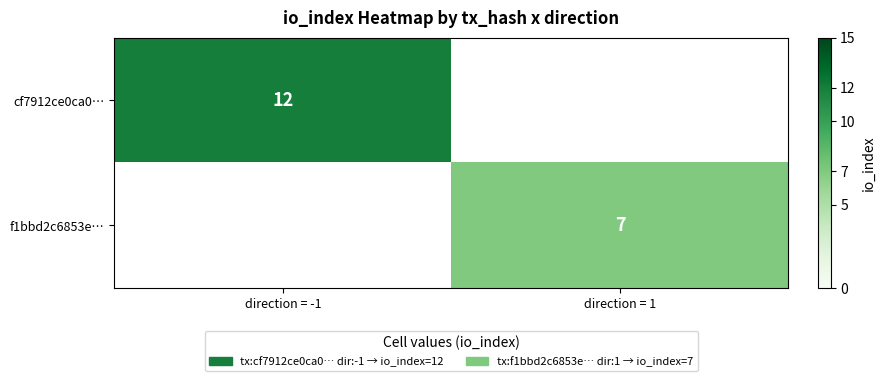

The value of f1bbd2c6853e… at direction = 1 is 7. True or false?

True